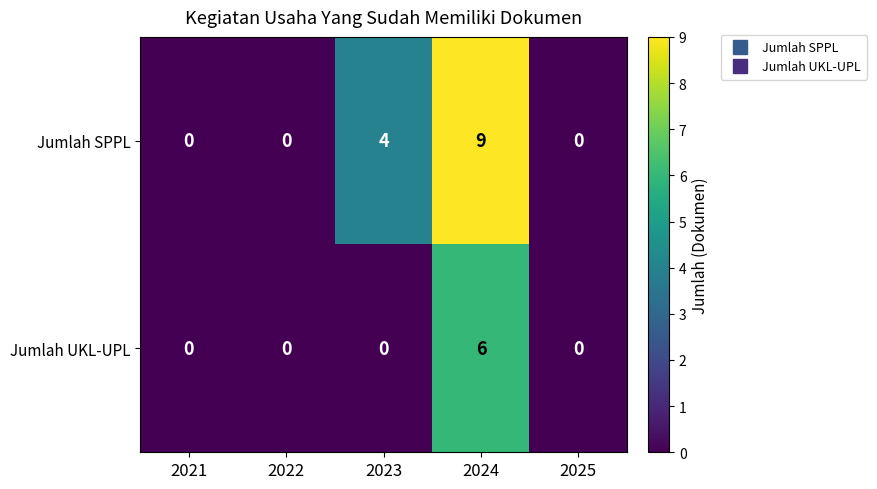

Rank the series at 2023 from lowest to highest value.

Jumlah UKL-UPL, Jumlah SPPL